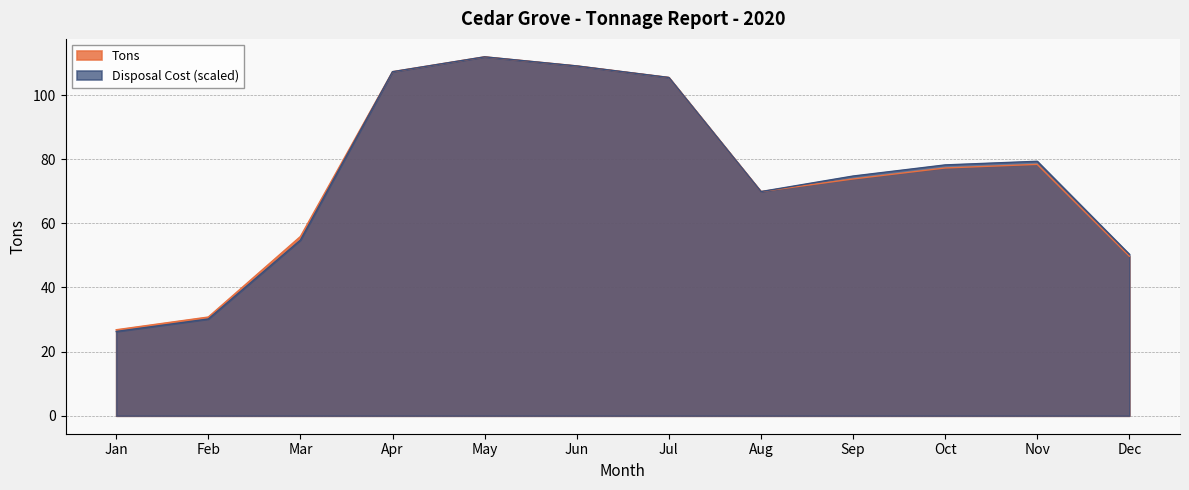

What is the value of the Tons point at the 12th from the left?

49.8